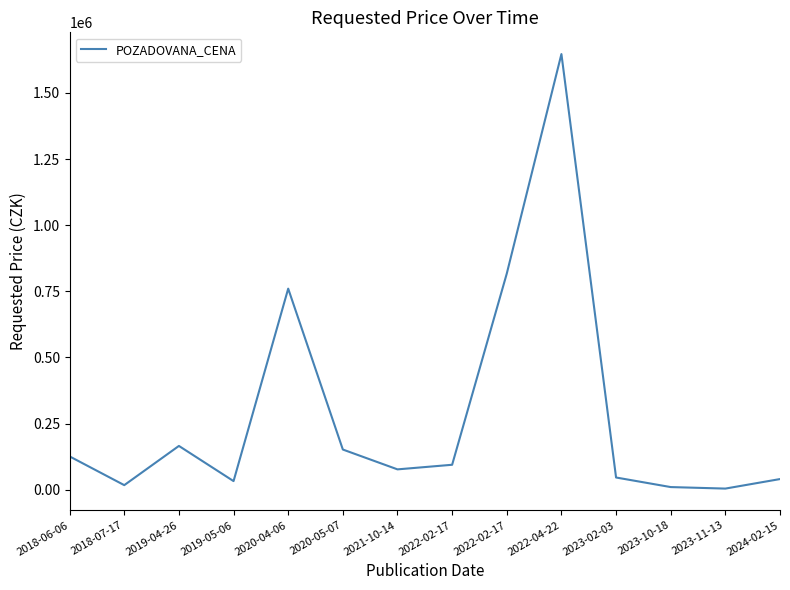

Reading right to left, list all the values displayed in this chart.

2024-02-15=40000	2023-11-13=4000	2023-10-18=9720	2023-02-03=45900	2022-04-22=1647000	2022-02-17=817000	2022-02-17=94050	2021-10-14=76660	2020-05-07=151670	2020-04-06=760000	2019-05-06=32250	2019-04-26=165300	2018-07-17=17000	2018-06-06=125660